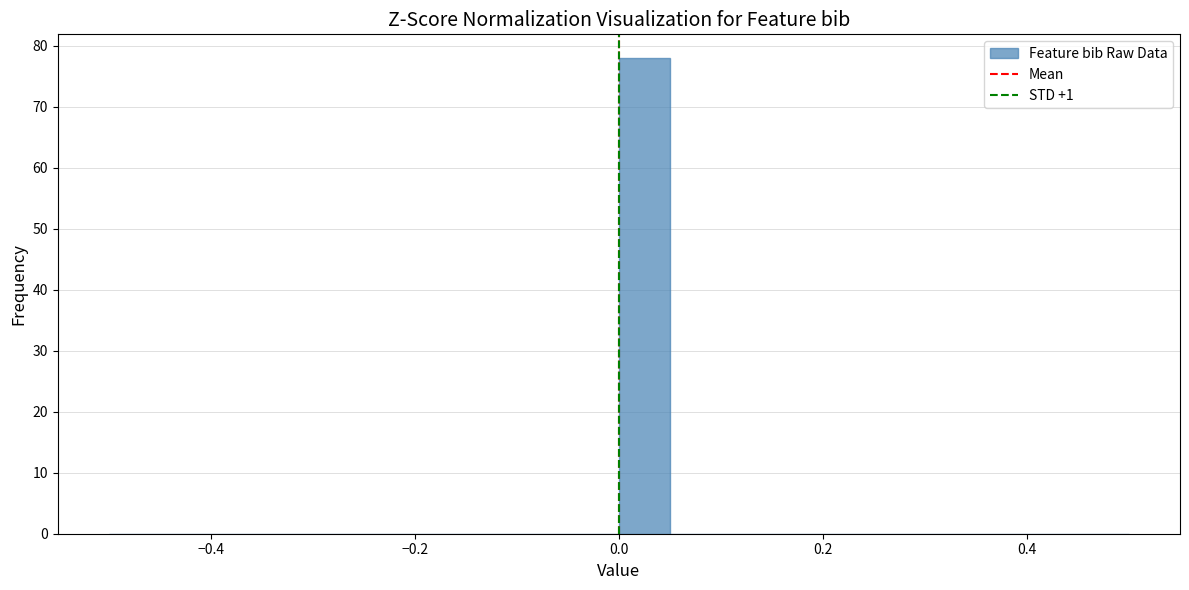

Around what value on the x-axis is the tallest bar? Give the approximate position of its centre, as read against the axis.

0.02